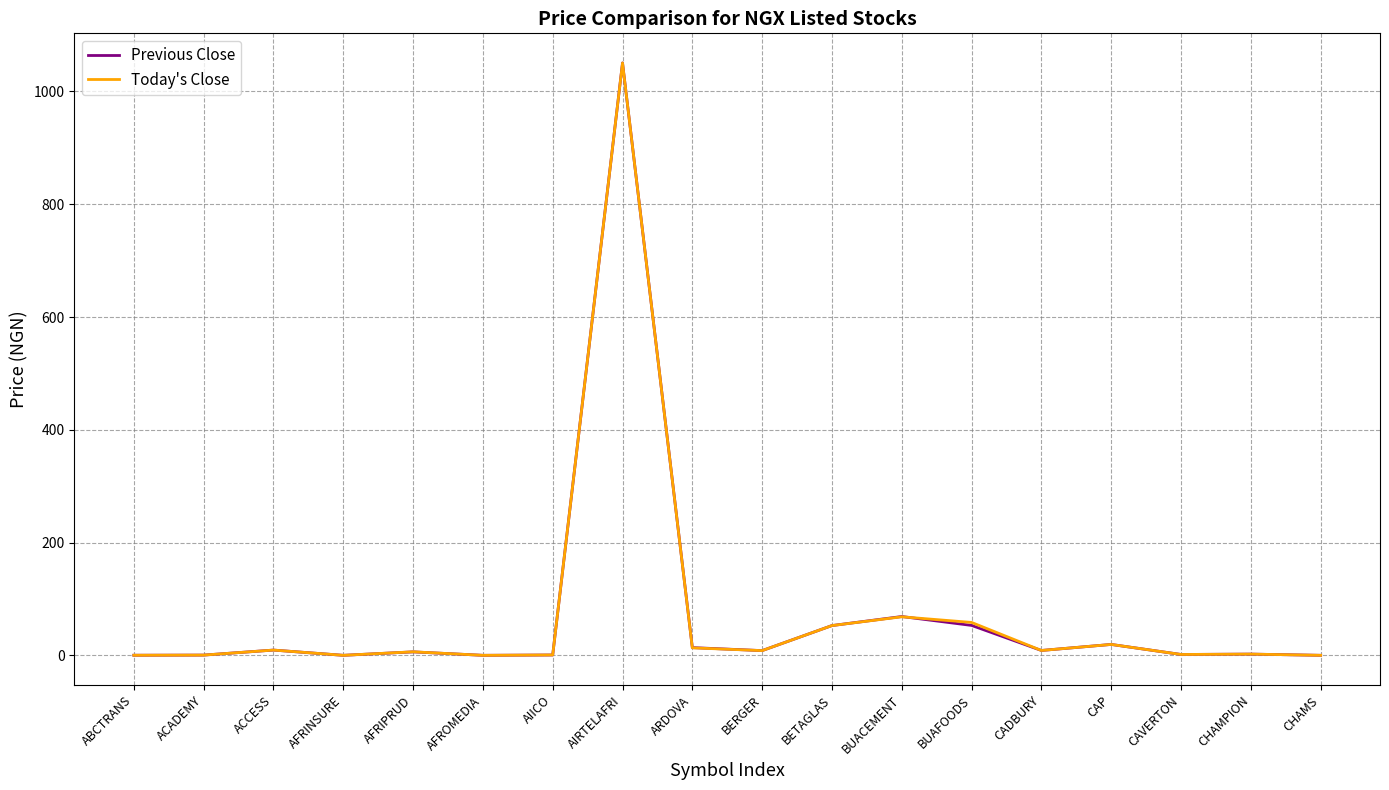

The Previous Close series shows 19.5 at CAP. True or false?

True